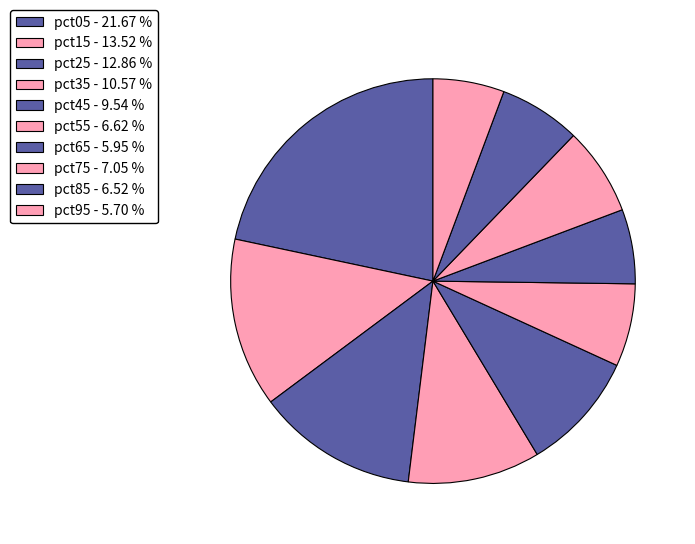

Is pct95 the majority of the pie?

No